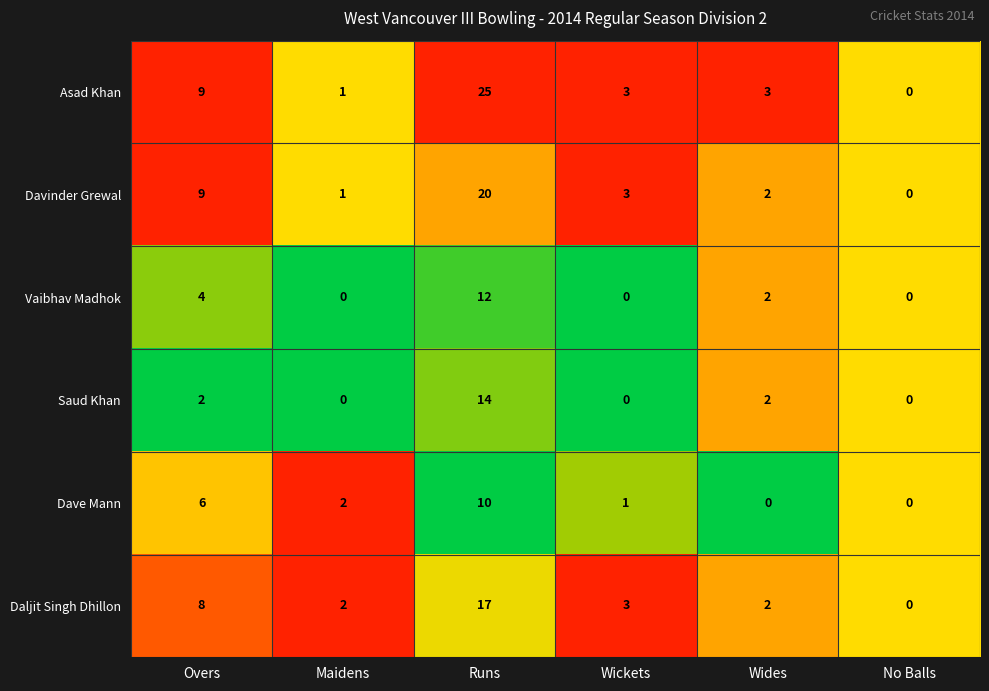

Which label corresponds to the largest value in the chart?

Runs